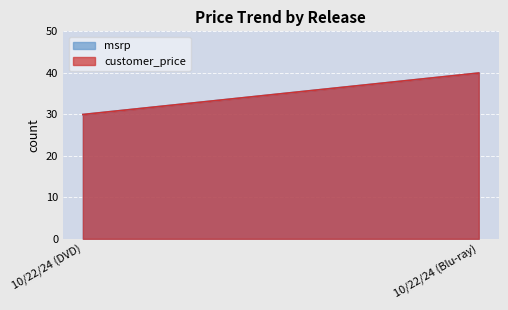

Between 10/22/24 (DVD) and 10/22/24 (Blu-ray), which series saw the biggest shift?

msrp